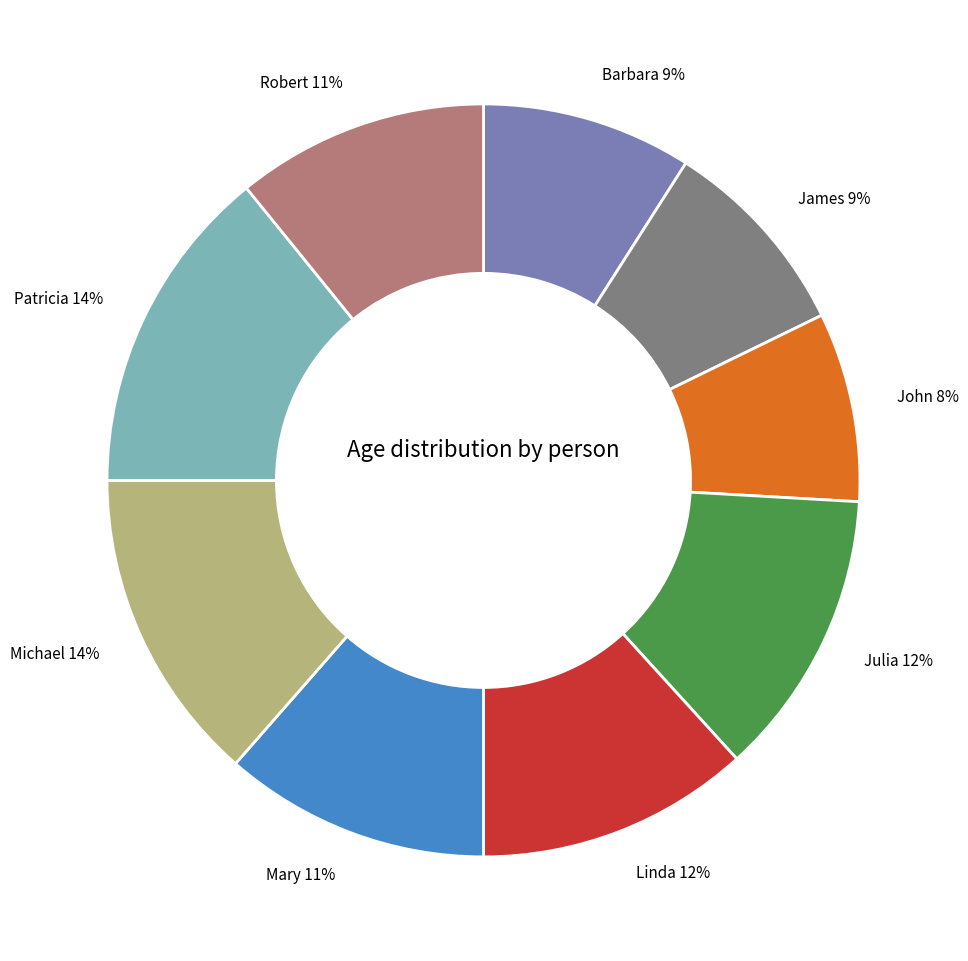

Is the sum of Robert and Mary greater than half?

No